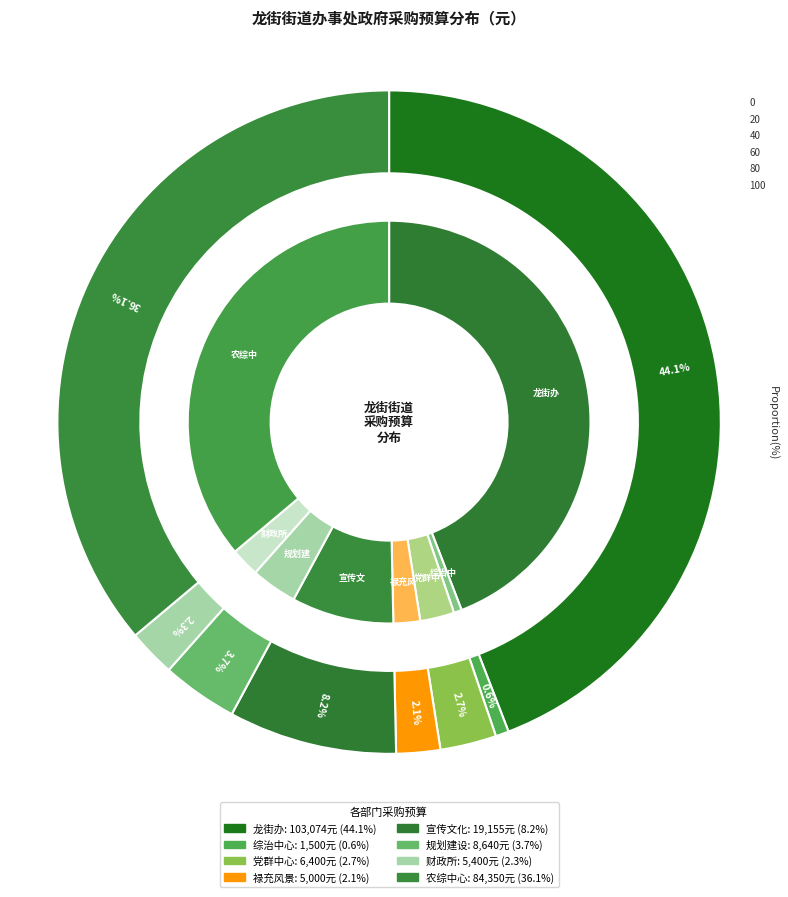

How much of the chart is everything except 澄江市龙街街道财政所?

97.7%